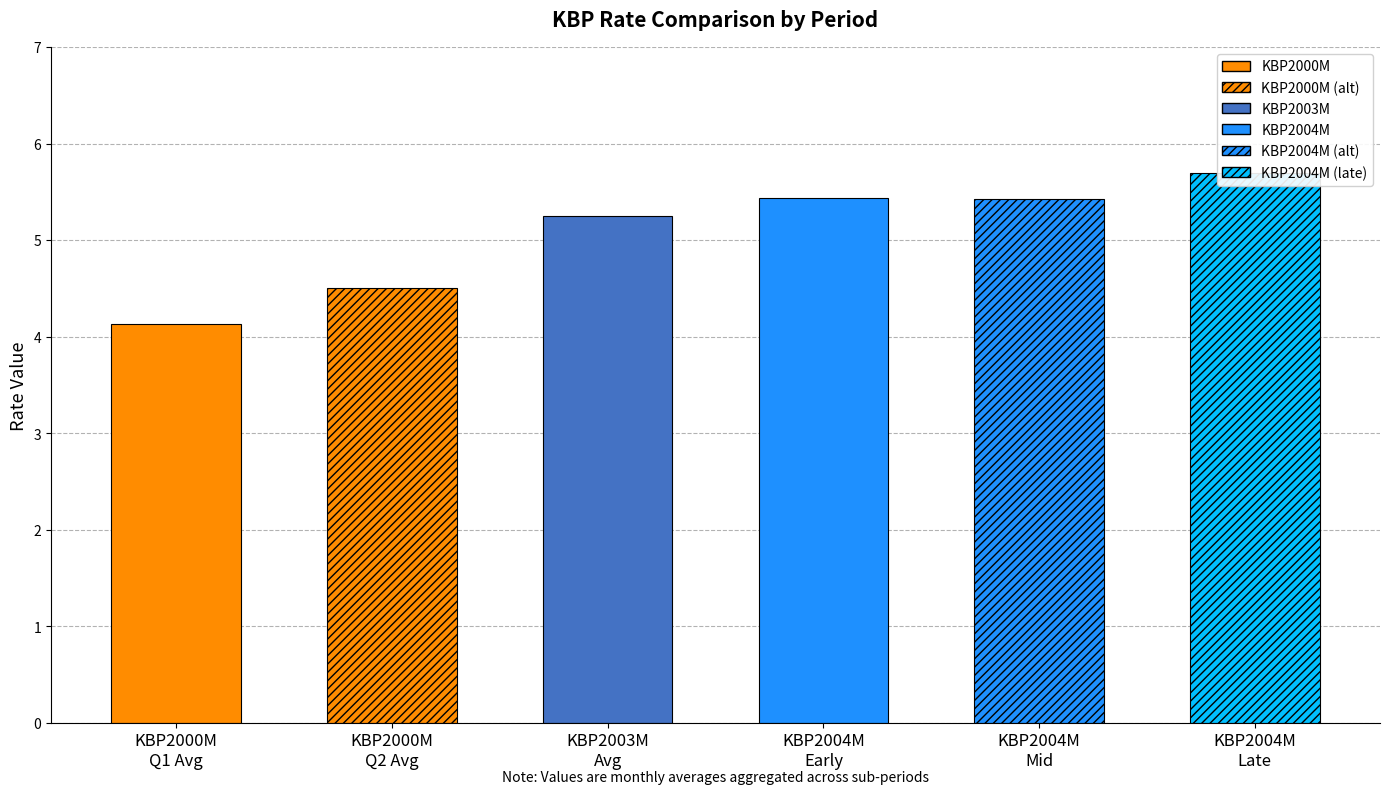

The KBP2000M series shows 2.0 at 19601000. True or false?

False